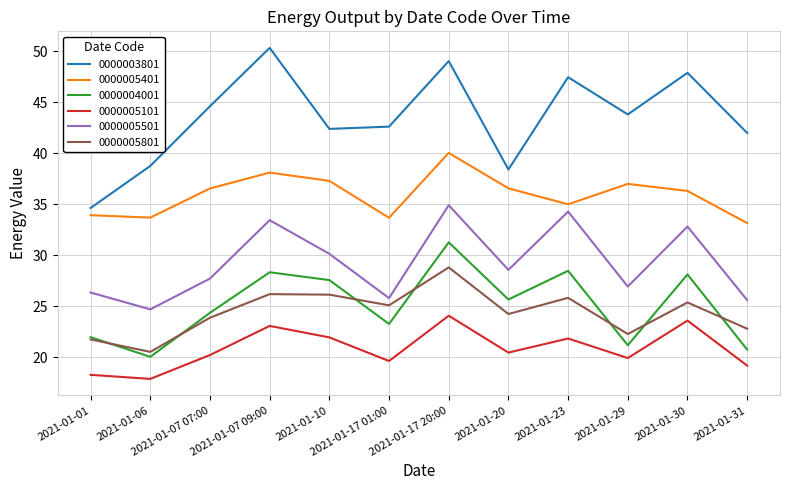

True or false: 0000003801 has more than 0 interior local peaks.

True